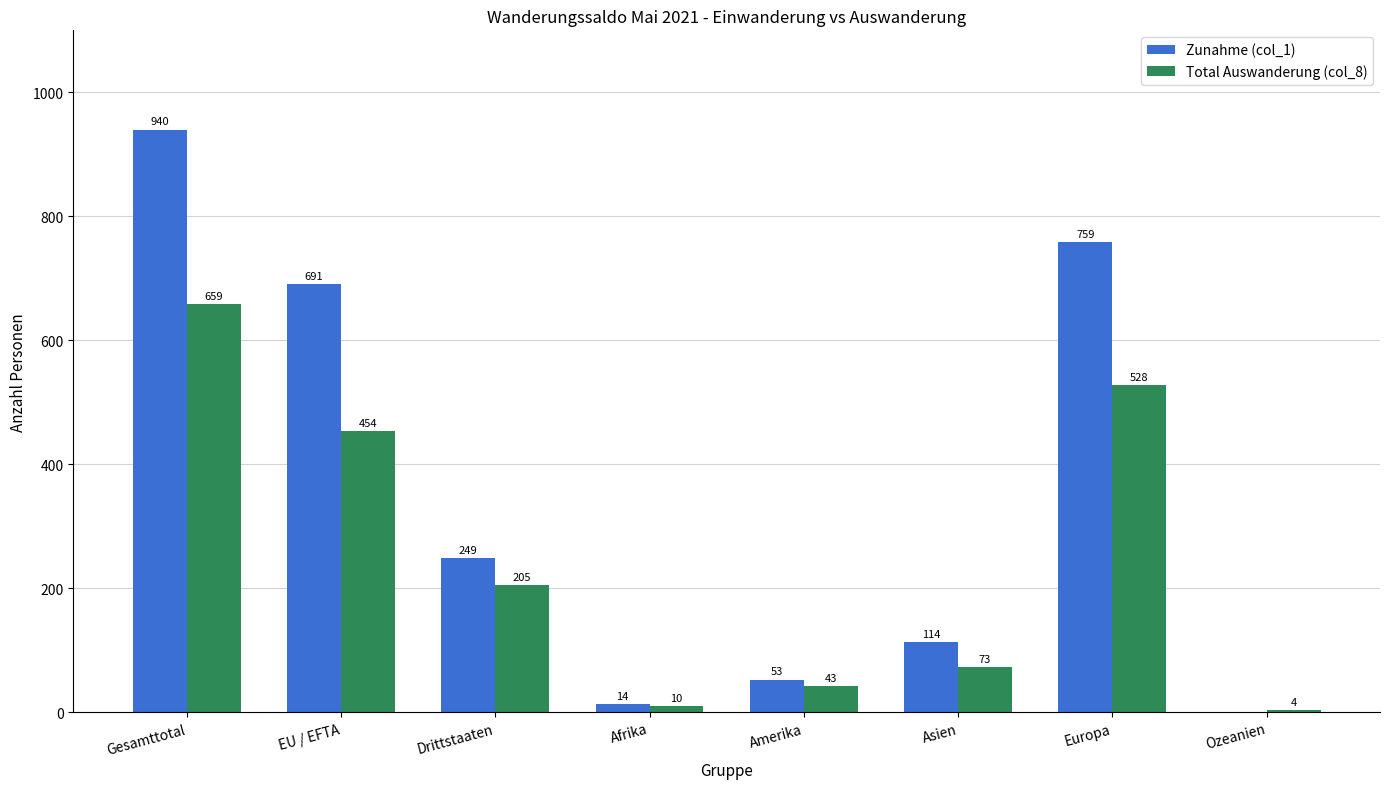

Which series changed the most between Amerika and Asien?

Zunahme (col_1)